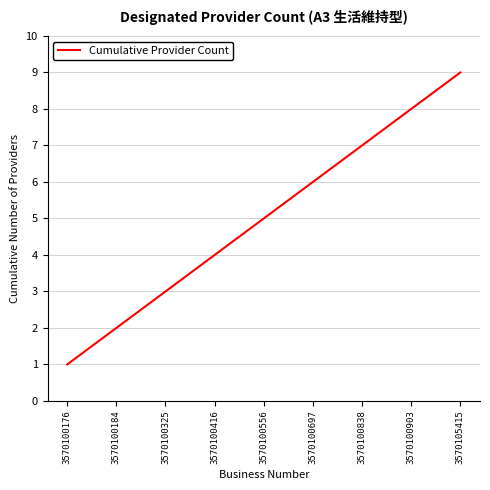

What is the change in value from 3570100697 to 3570100903?

+2